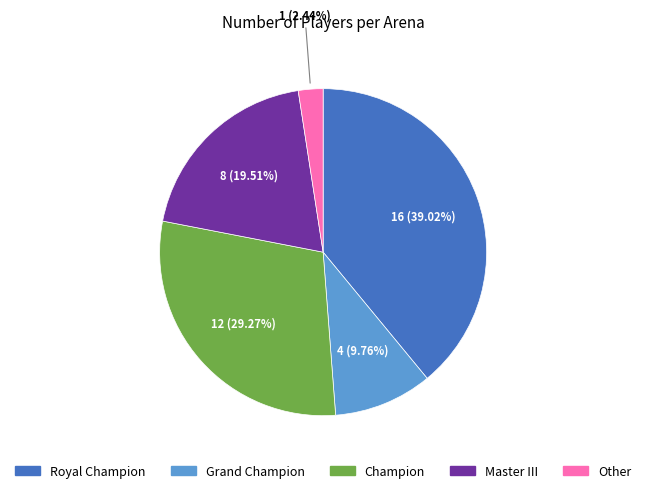

To the nearest percent, what percentage of the pie is Royal Champion?

39%